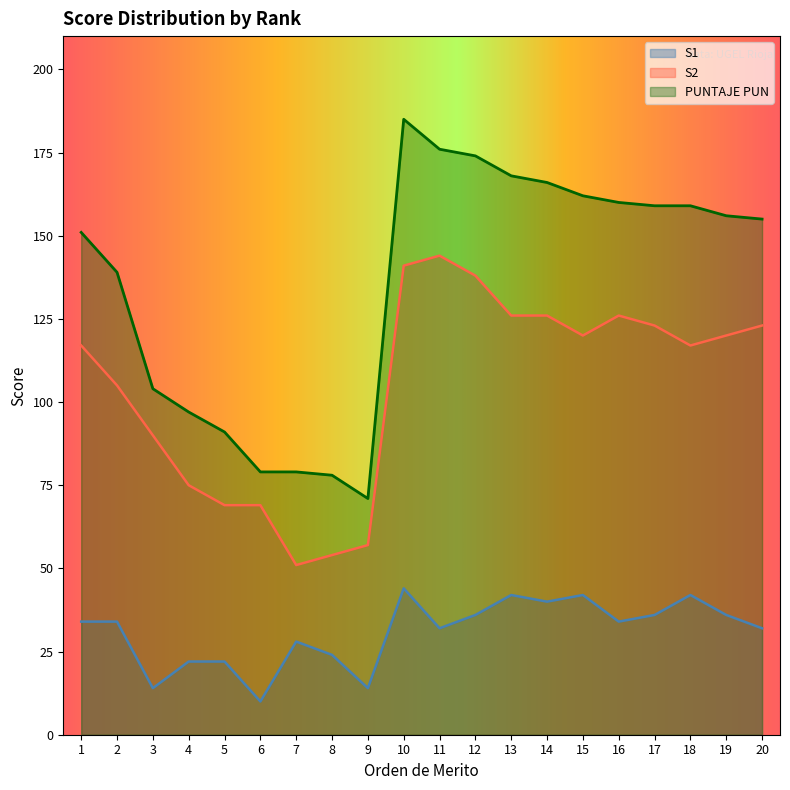

What is the sum of all PUNTAJE PUN values?

2709